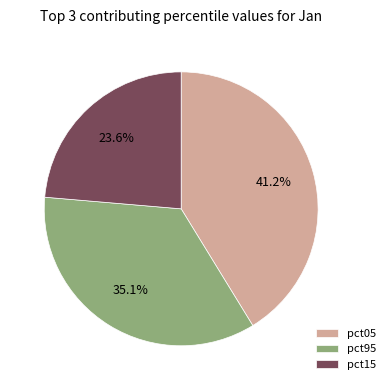

What is the total percentage of pct95 and pct05?

76.4%